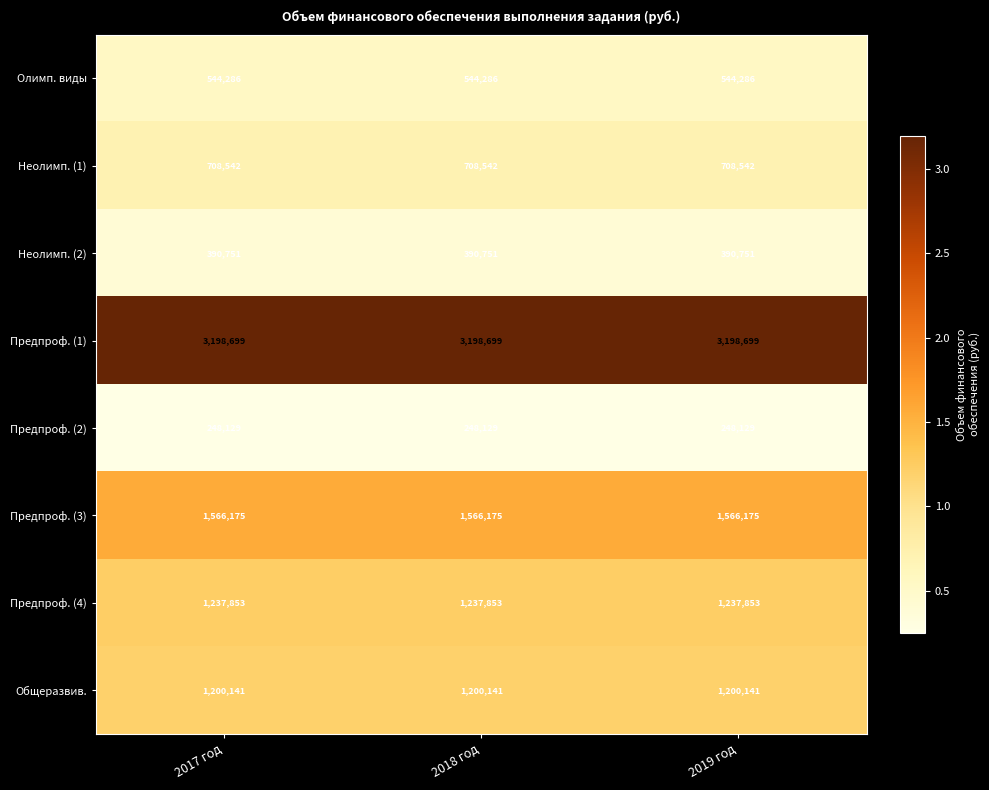

What is the maximum value shown in the chart?

3198699